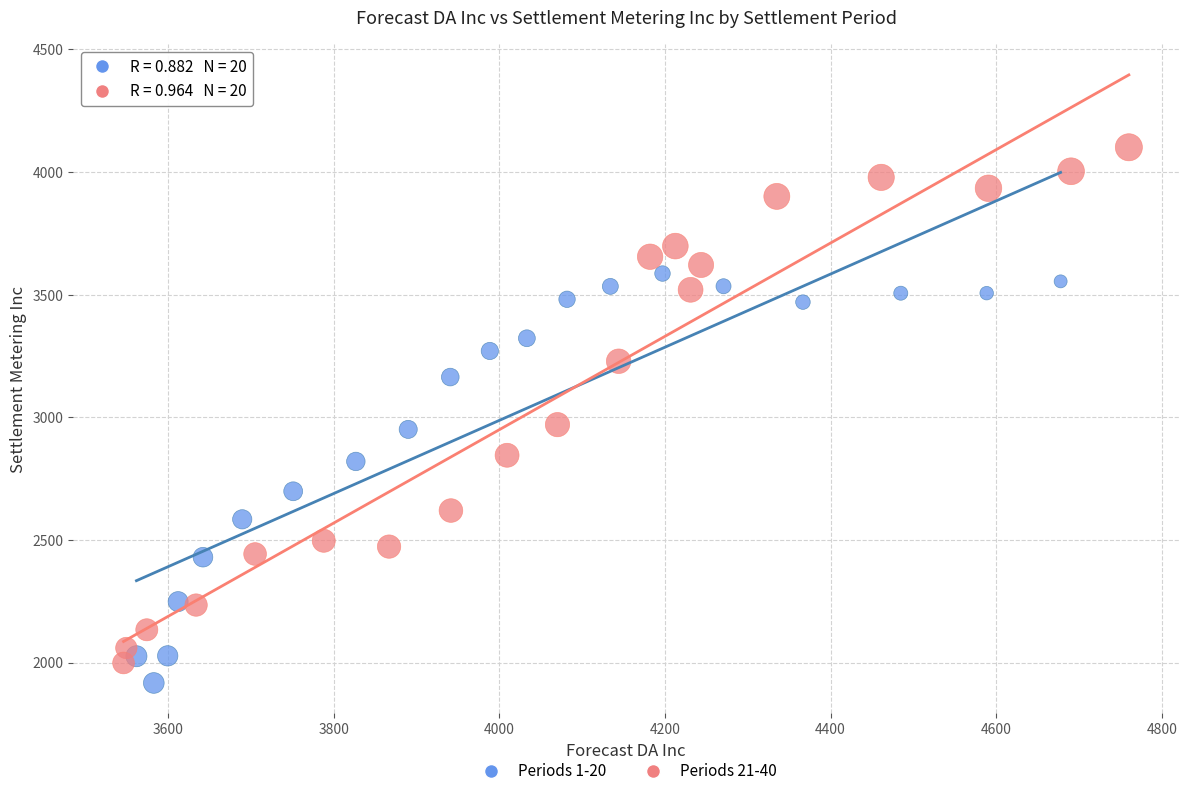

Which series has the widest spread of Y values?

Periods 21-40